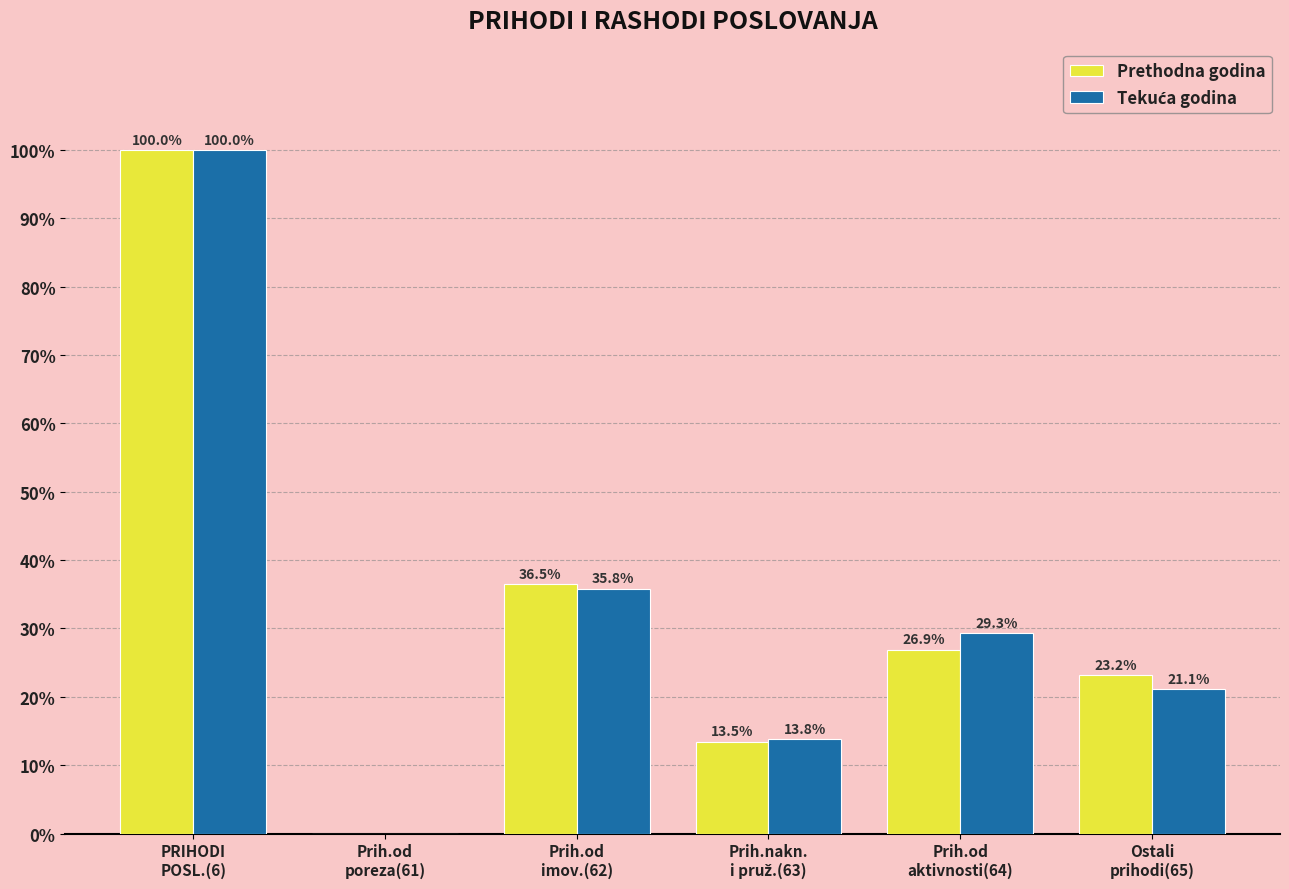

Where does the Prethodna godina series first go above 26?

PRIHODI
POSL.(6)